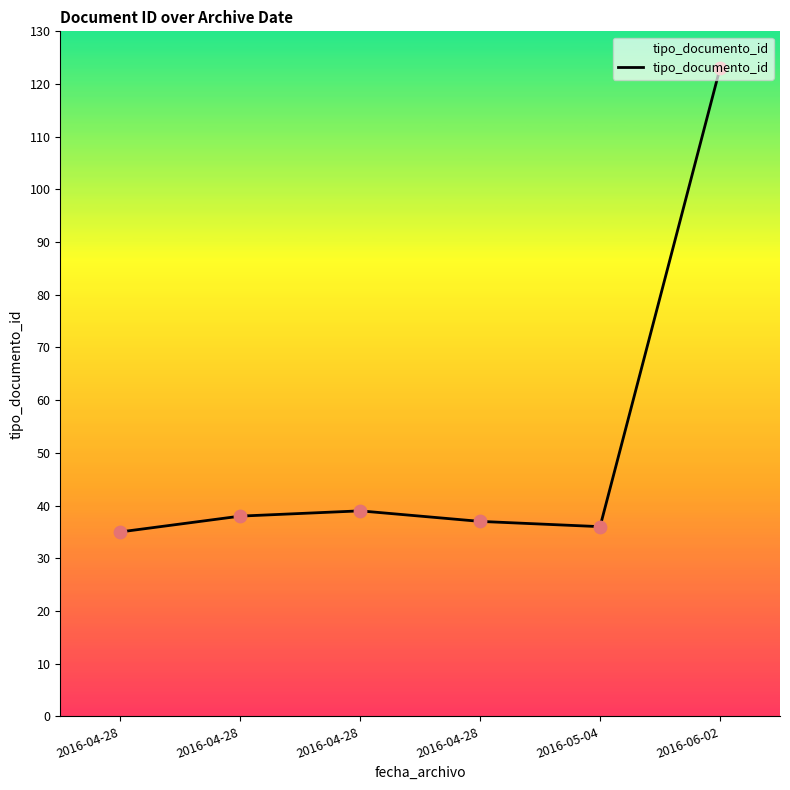

What is the ratio of the value at 2016-06-02 to the value at 2016-04-28?

3.2